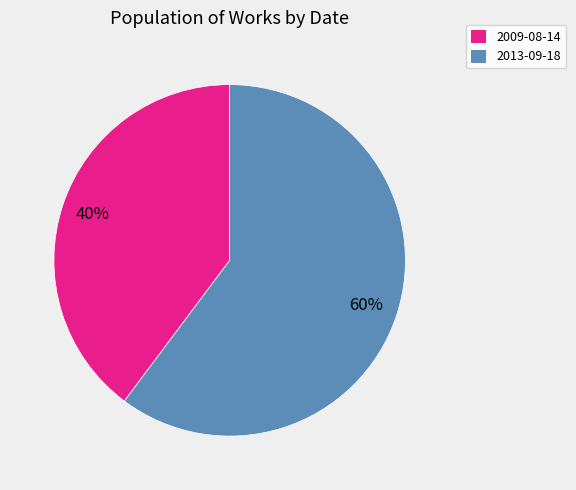

To the nearest percent, what portion does 2009-08-14 represent?

40%